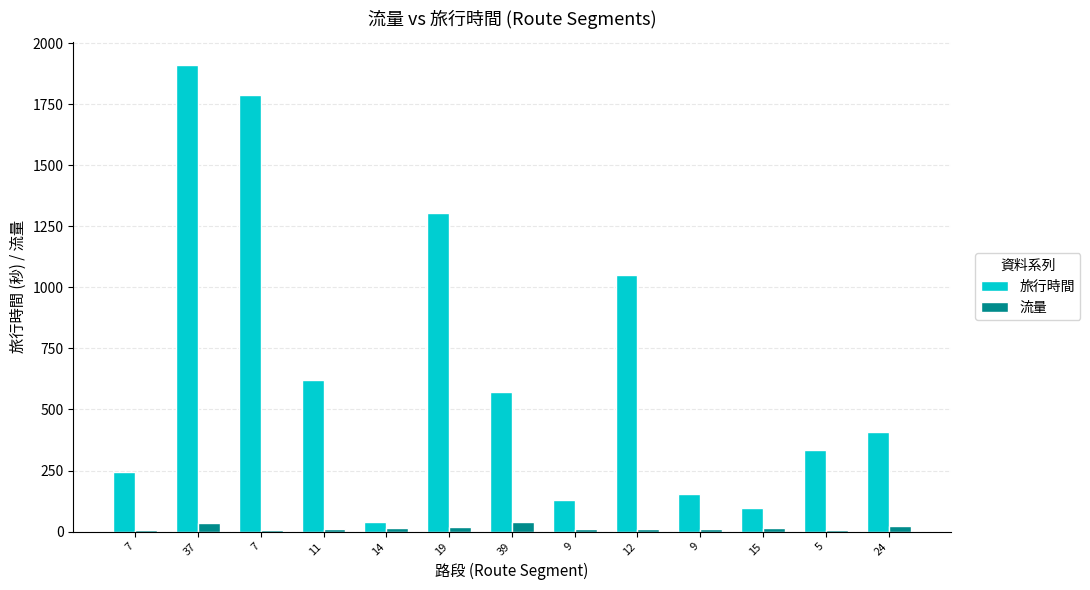

How many series are shown in this chart?

2